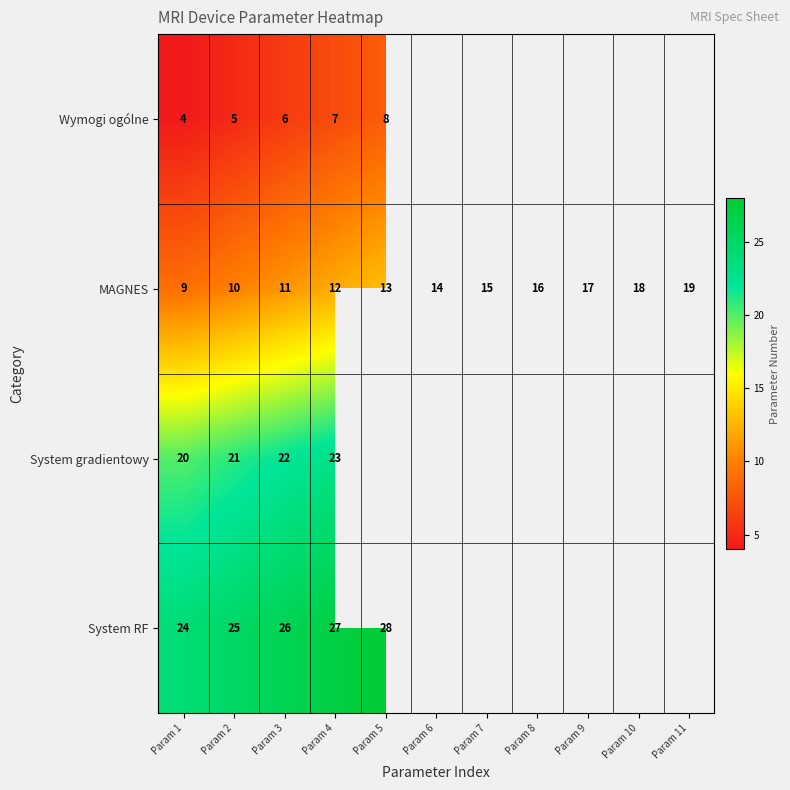

Count the MAGNES values in the range 11 to 17.

7